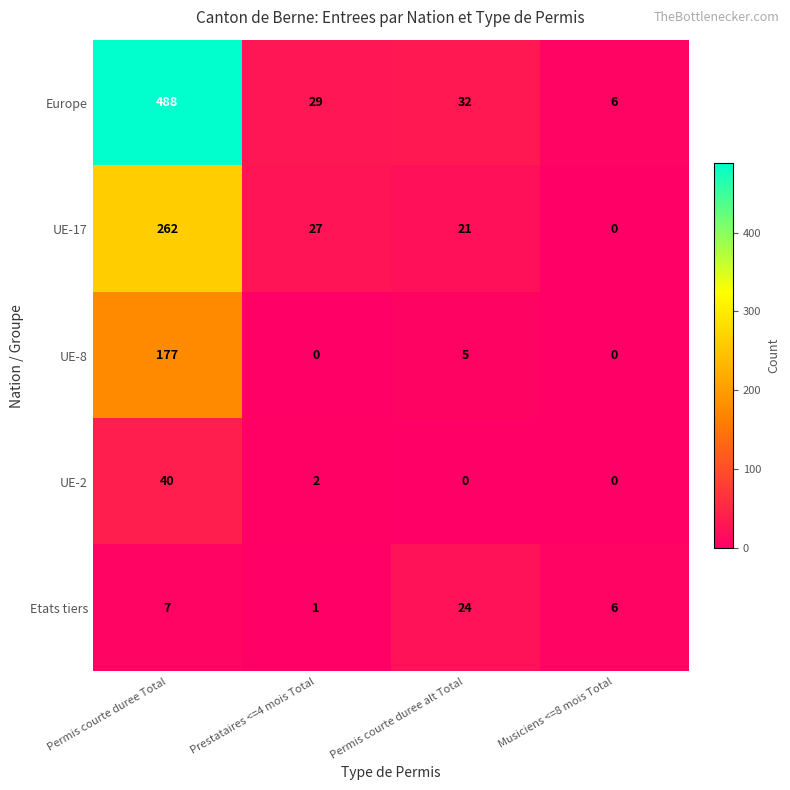

True or false: UE-8 has a value of 7 at Permis courte duree alt Total.

False